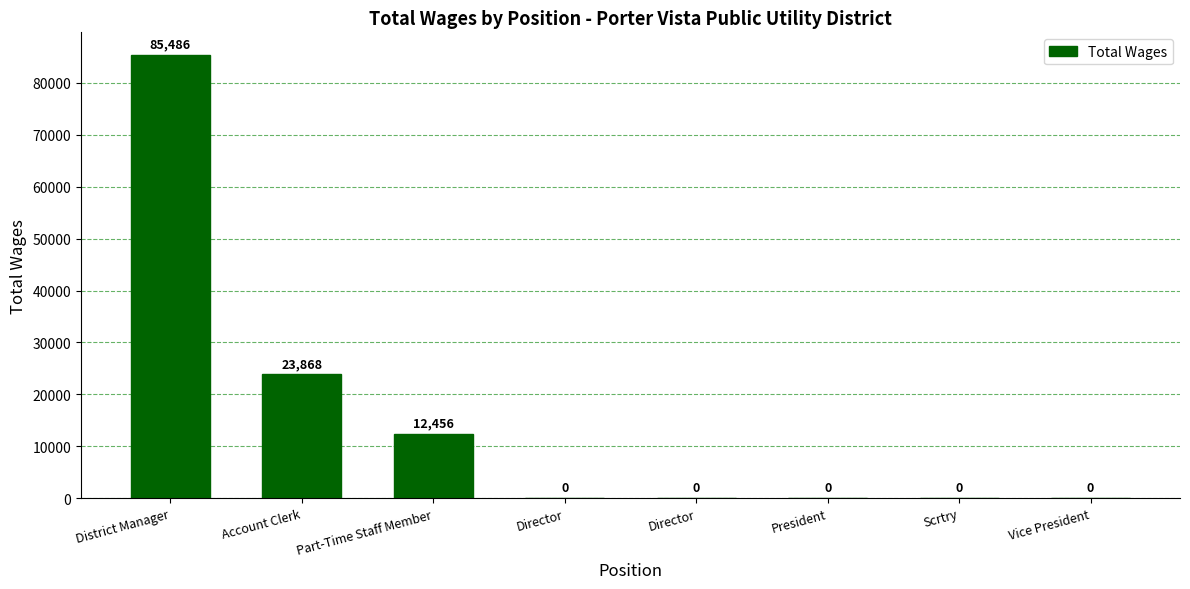

What is the difference between the second highest and minimum values?

23868